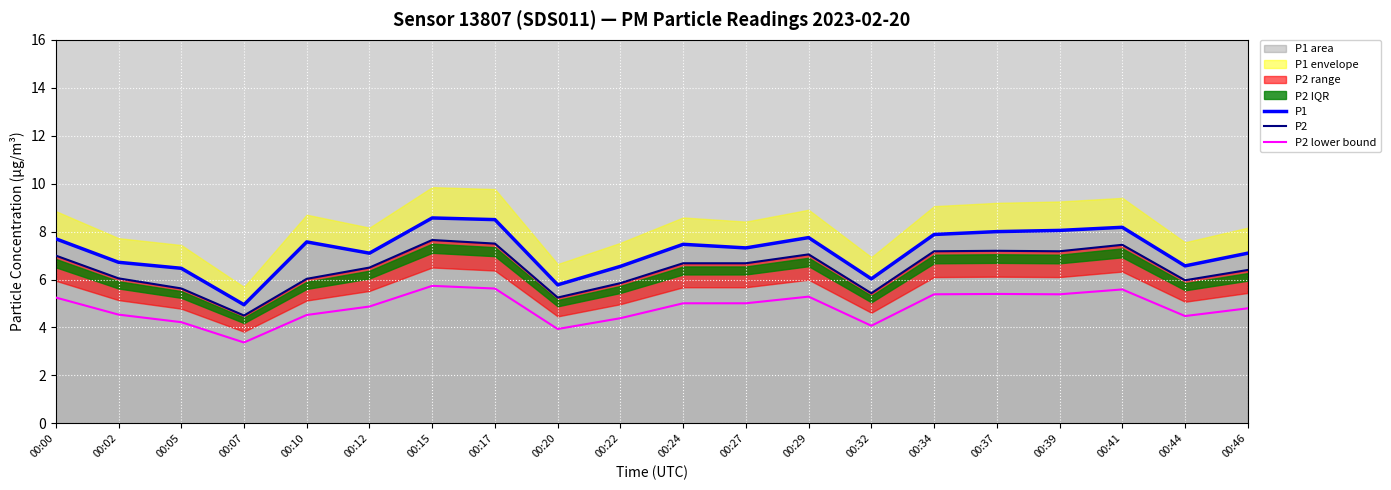

Read the P1 value at 00:20.

5.8